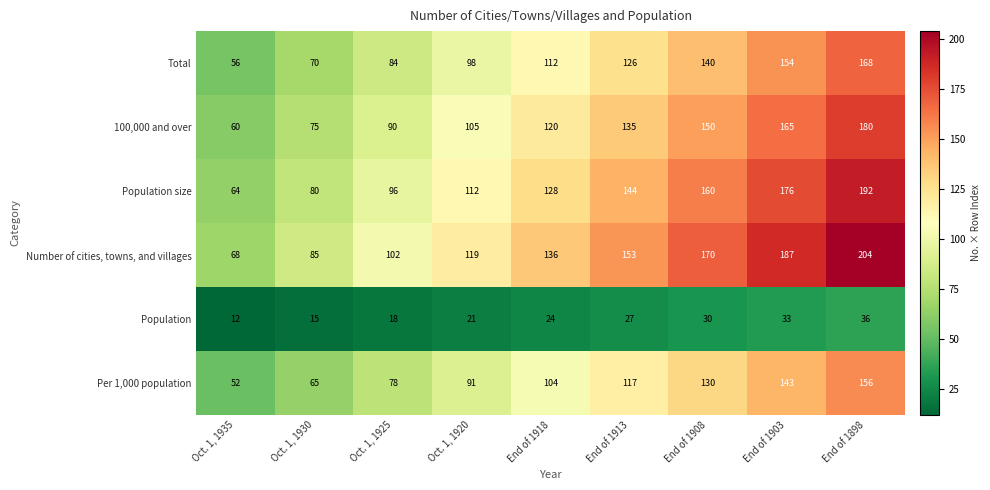

How many data points in Per 1,000 population are less than 104?

4